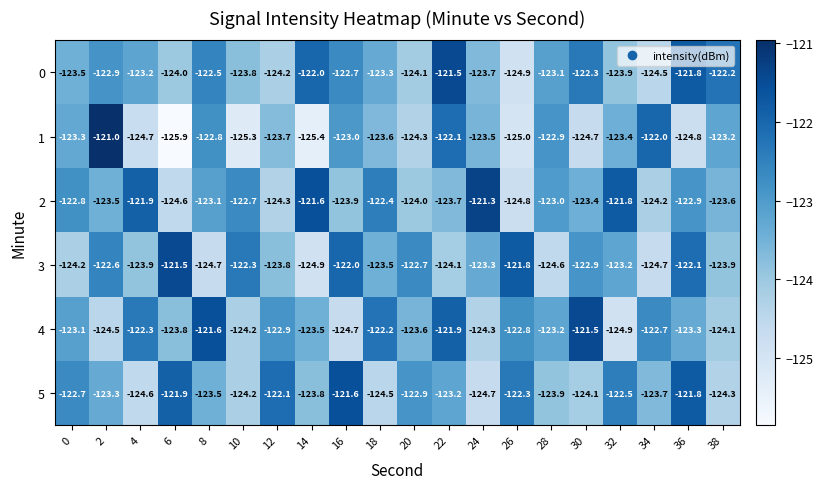

What is the approximate value of 1 at 20?

-124.3